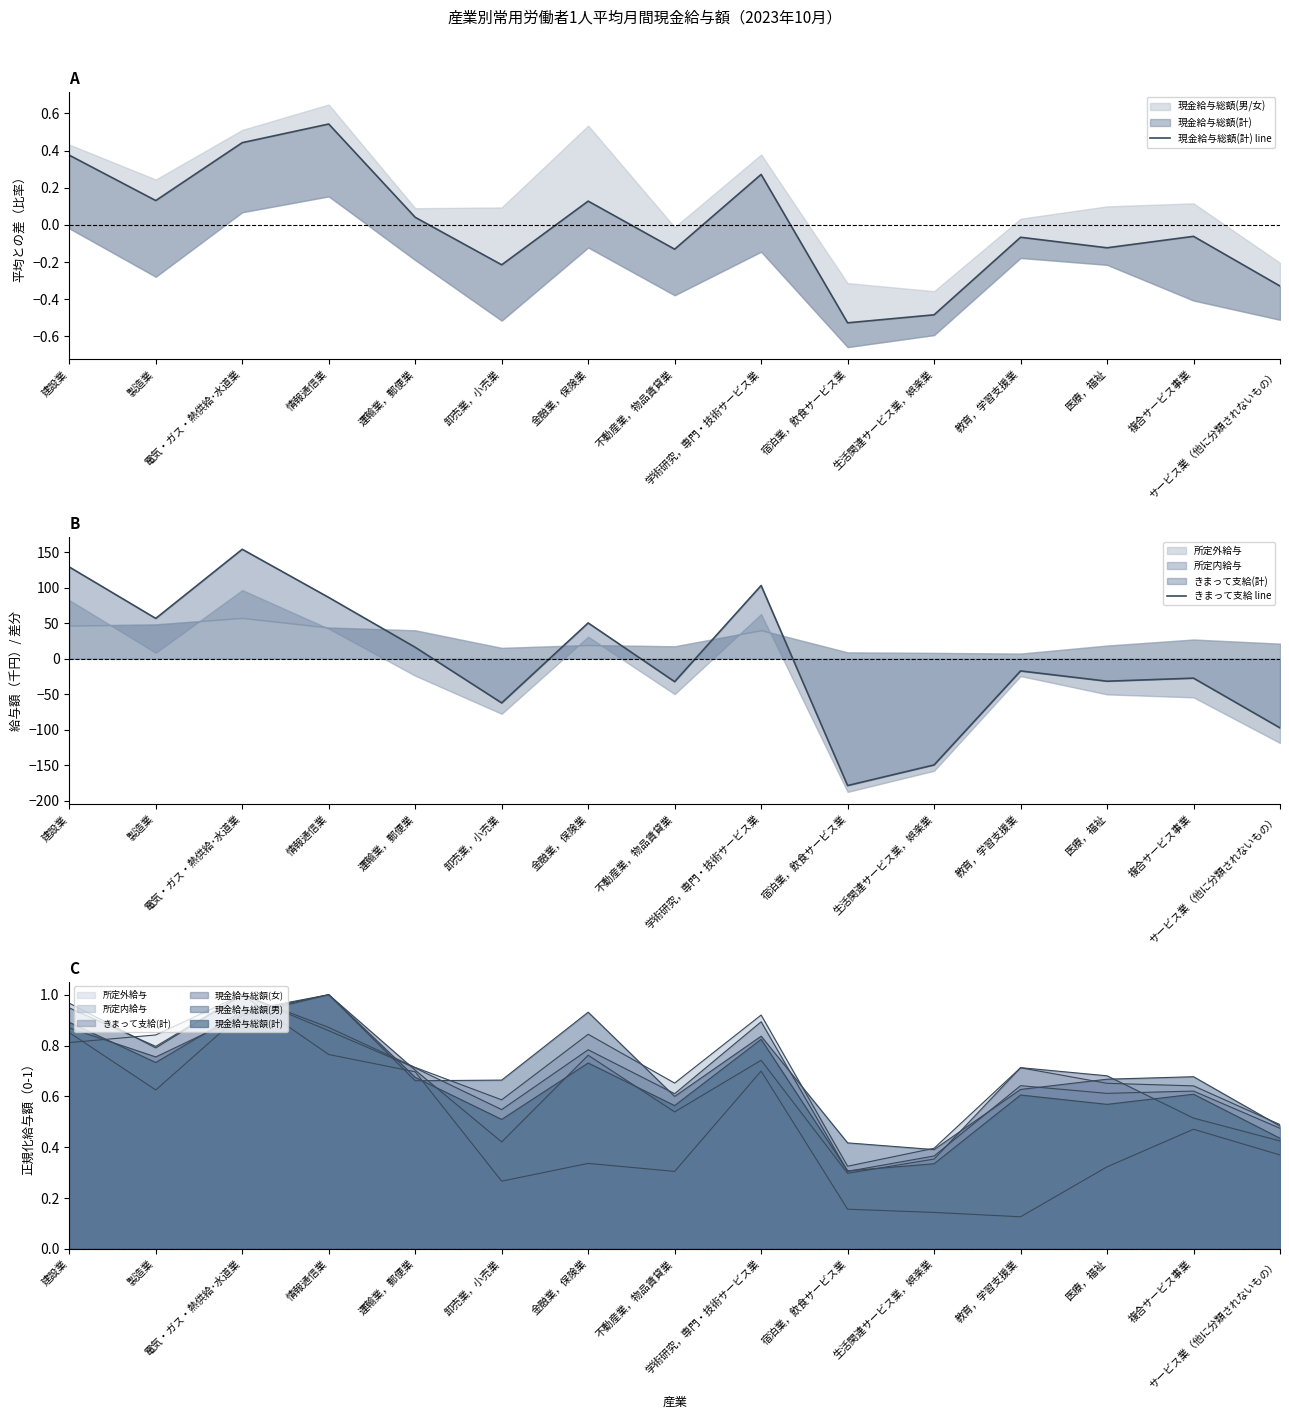

The value of きまって支給 line at 金融業，保険業 is 50.4. True or false?

True